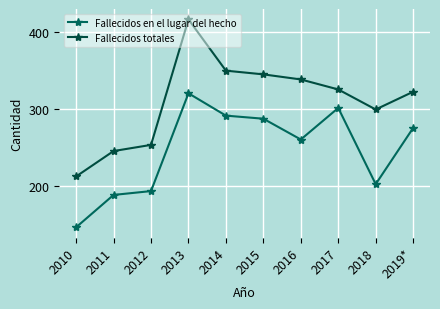

How many data points does each series have?

10